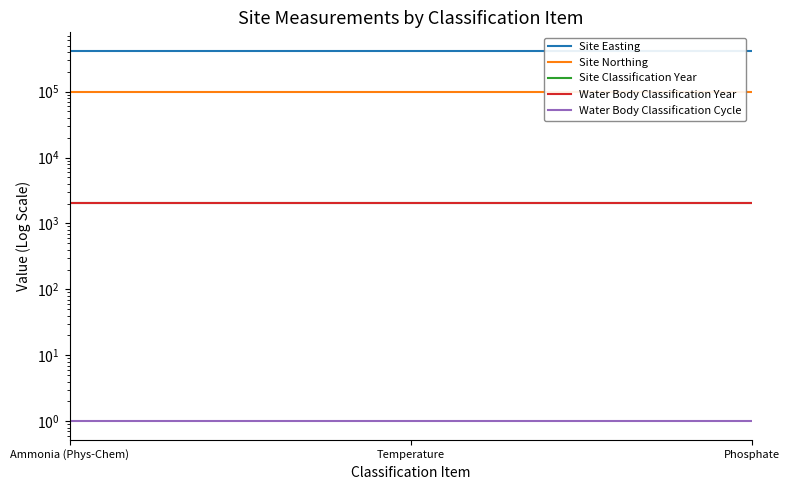

What is the average value of the Site Easting series?

414940